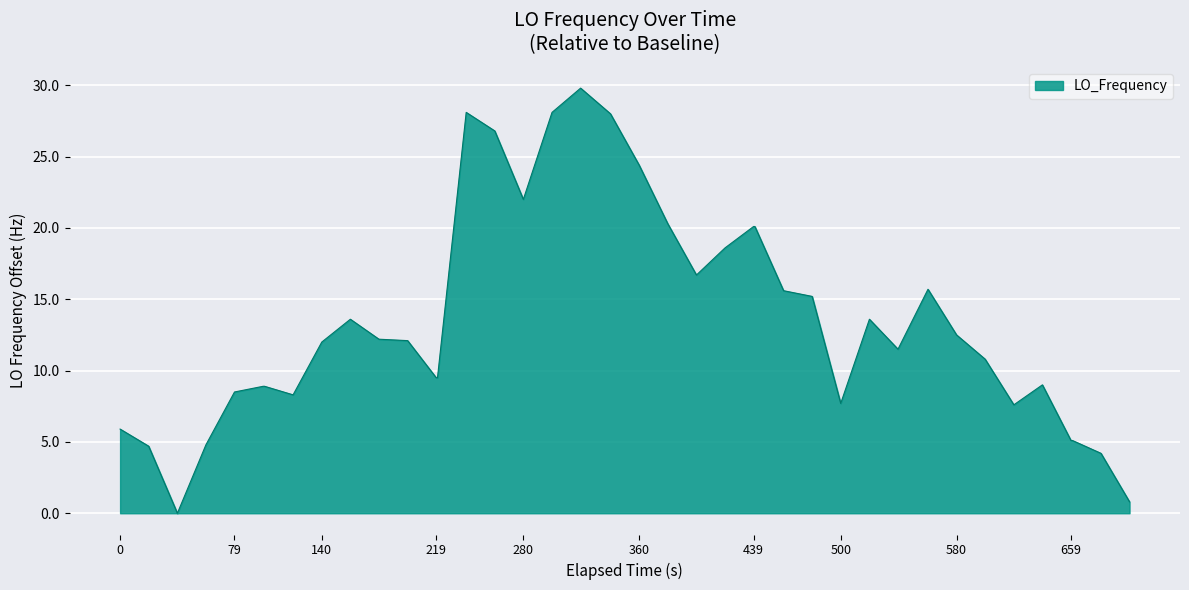

What is the maximum value shown in the chart?

29.8